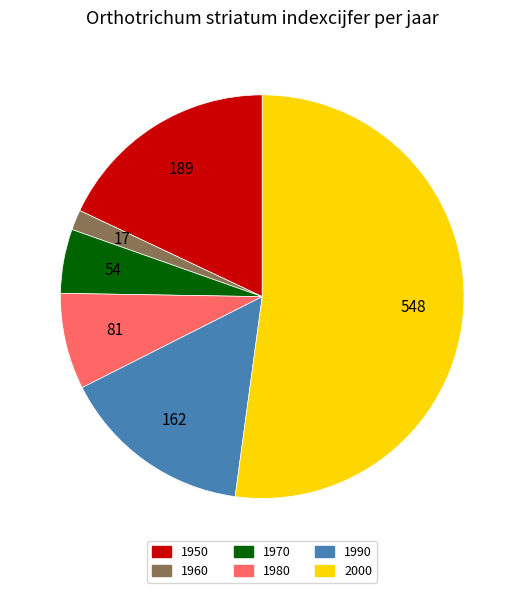

Rank the categories by value from highest to lowest.

2000, 1950, 1990, 1980, 1970, 1960